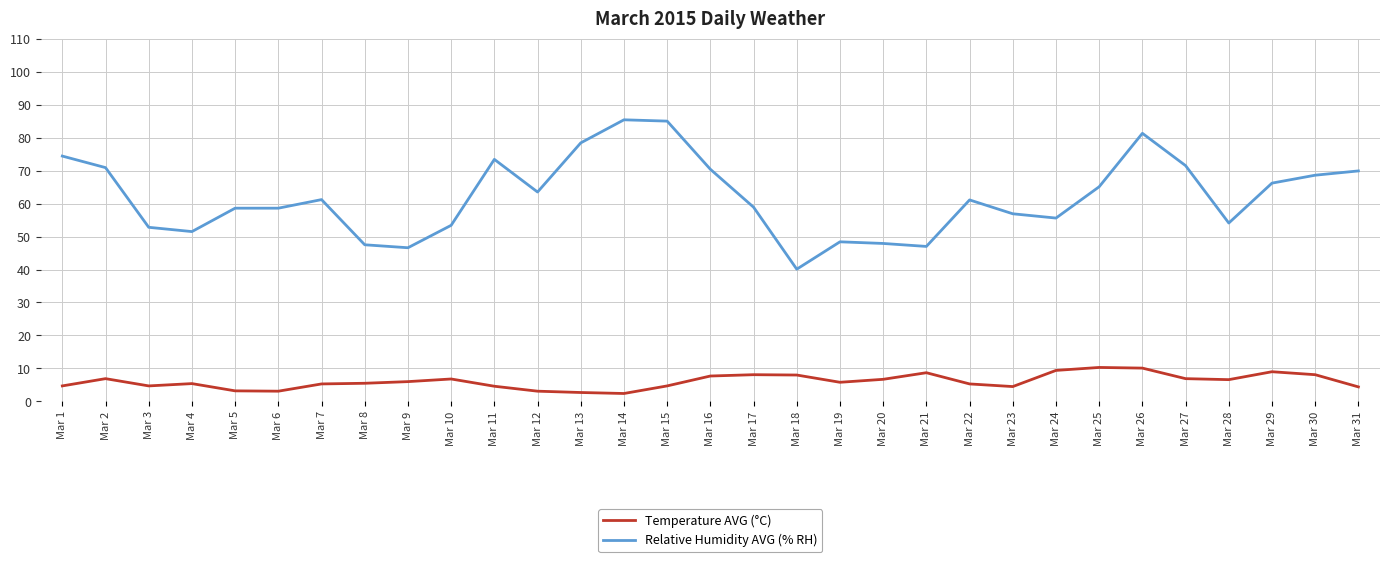

What is the sum of all Relative Humidity AVG (% RH) values?

1924.2